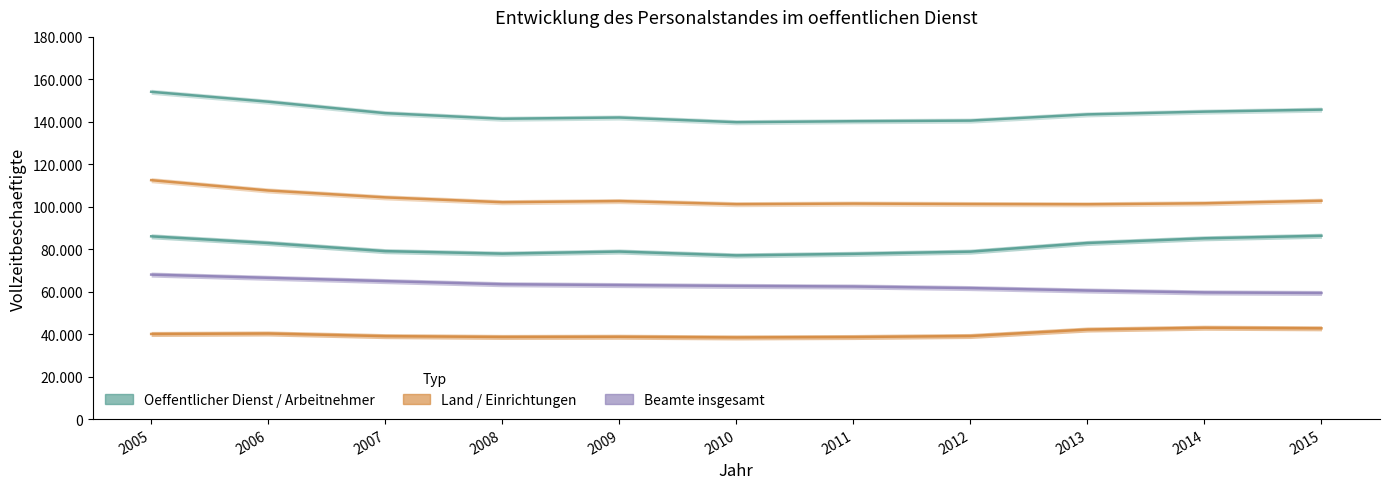

Which label corresponds to the smallest value in the chart?

2010